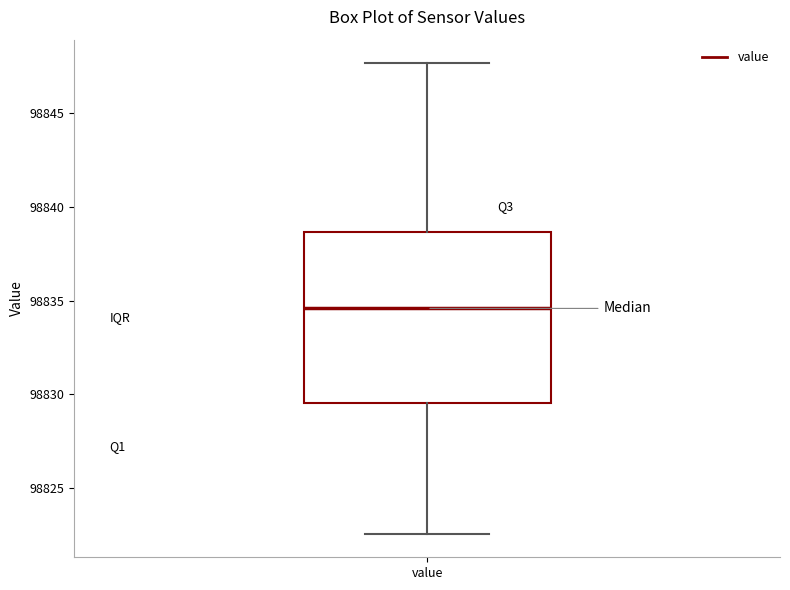

Transcribe this box plot: give where the median line is, the range the box spans, and where the two whiskers end, as read against the y-axis. The values are not printed on the chart, so give them approximately, as read against the axis.

median 98834.5, box 98829.5 to 98838.5, whiskers 98822.5 to 98847.5